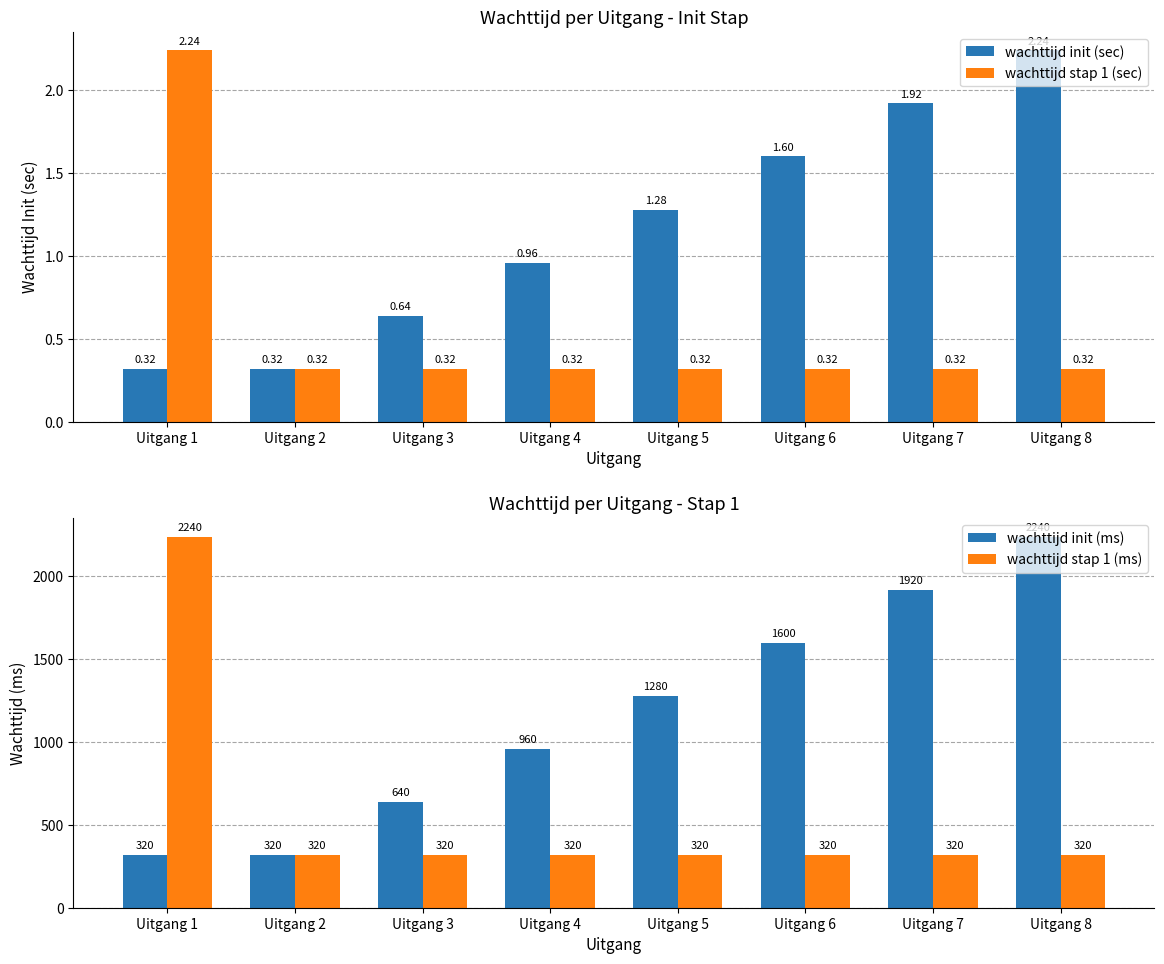

At which category does the chart reach its minimum across all series?

Uitgang 1